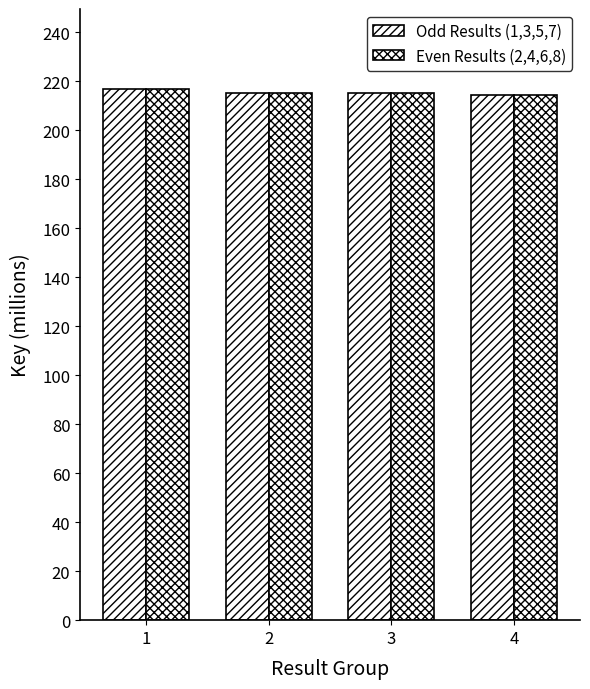

Between 1 and 2, which is larger?

1